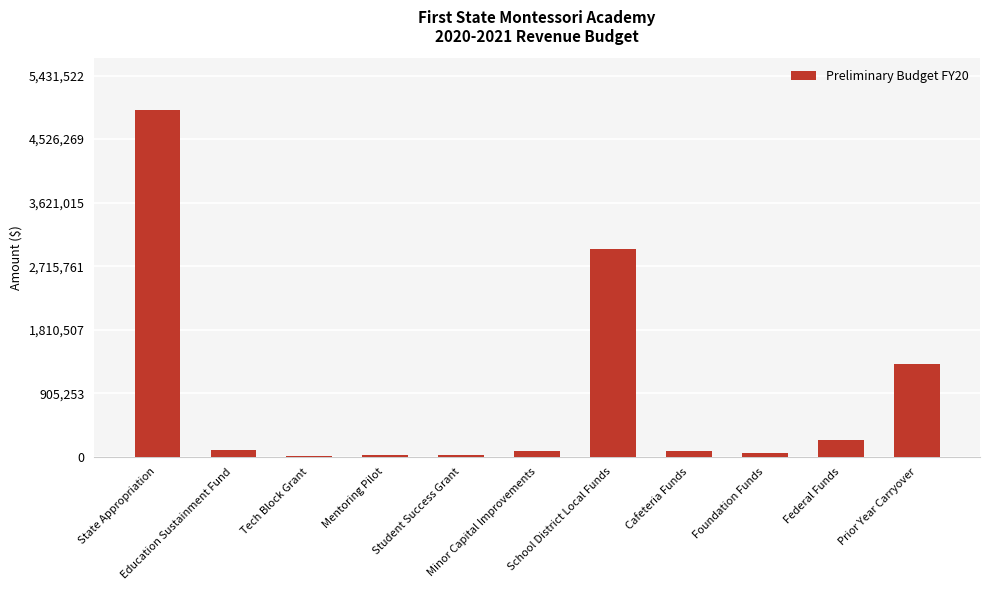

What is the greatest value displayed?

4937748